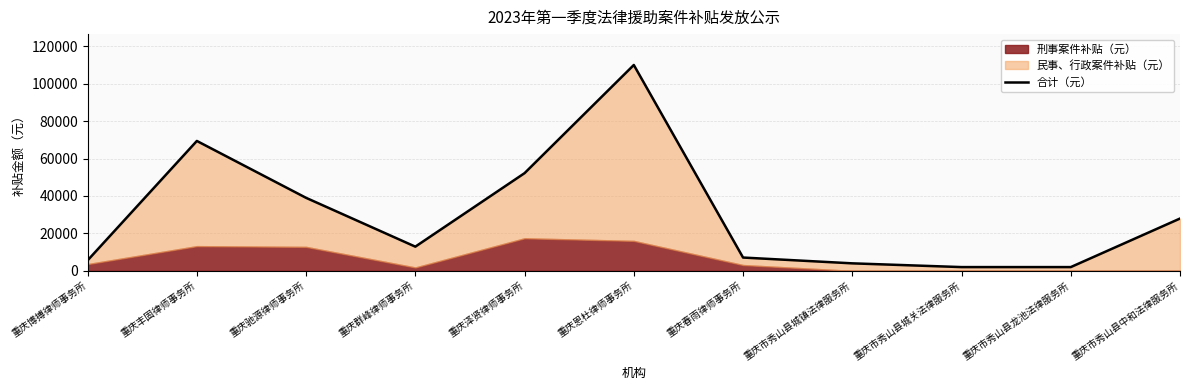

List the labels in order of value, smallest first.

重庆市秀山县城关法律服务所, 重庆市秀山县龙池法律服务所, 重庆市秀山县城镇法律服务所, 重庆博搏律师事务所, 重庆春雨律师事务所, 重庆群峰律师事务所, 重庆市秀山县中和法律服务所, 重庆驰源律师事务所, 重庆泽贤律师事务所, 重庆丰固律师事务所, 重庆恩杜律师事务所